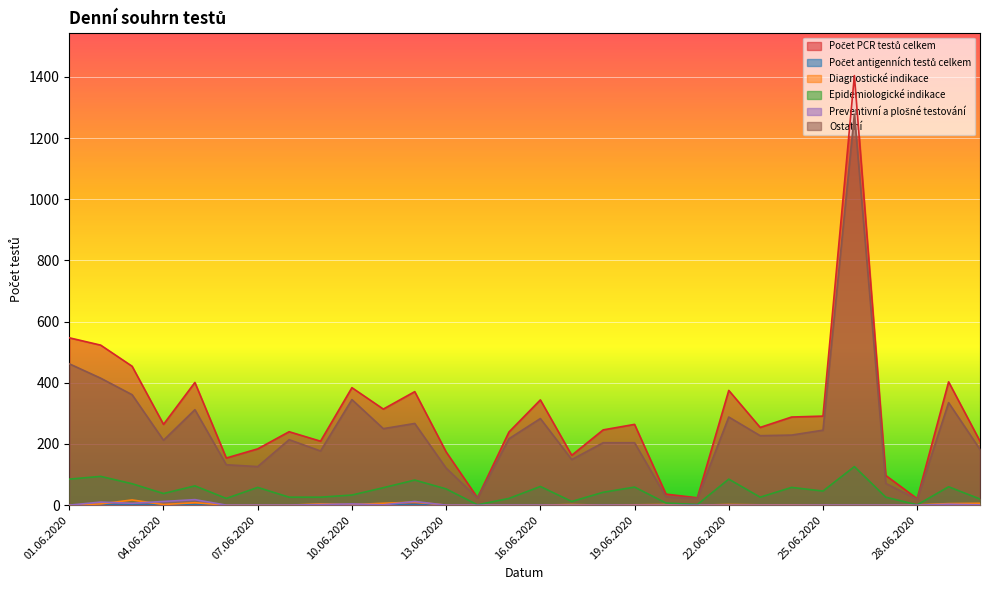

How many data points in Preventivní a plošné testování are above 0?

10